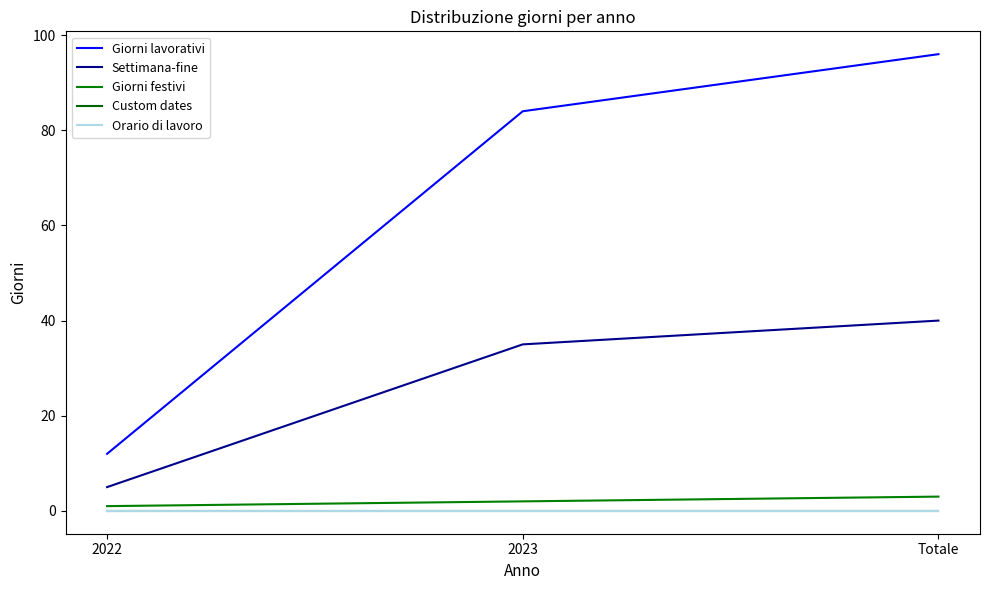

Is this an area chart (filled region under the line)?

No